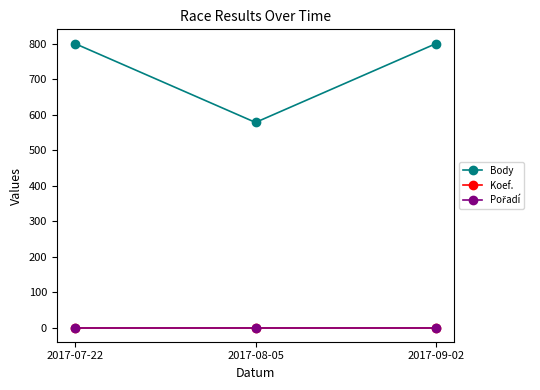

Reading left to right, extract all data points from this chart.

Body: 800	578	800
Koef.: 1	1	1
Pořadí: 1	1	1